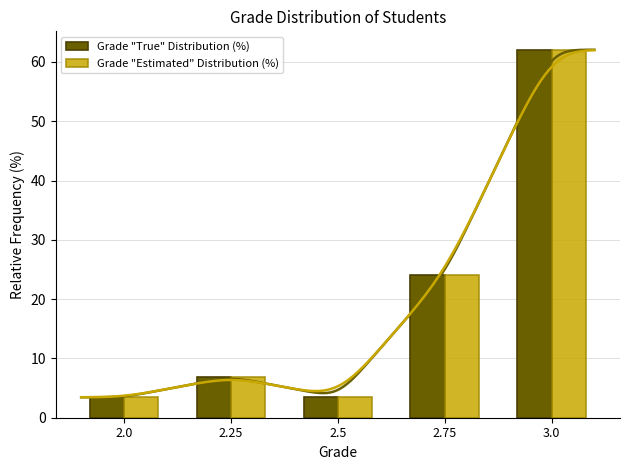

Rank the series by their maximum value, from lowest to highest.

Grade "True" Distribution (%), Grade "Estimated" Distribution (%)